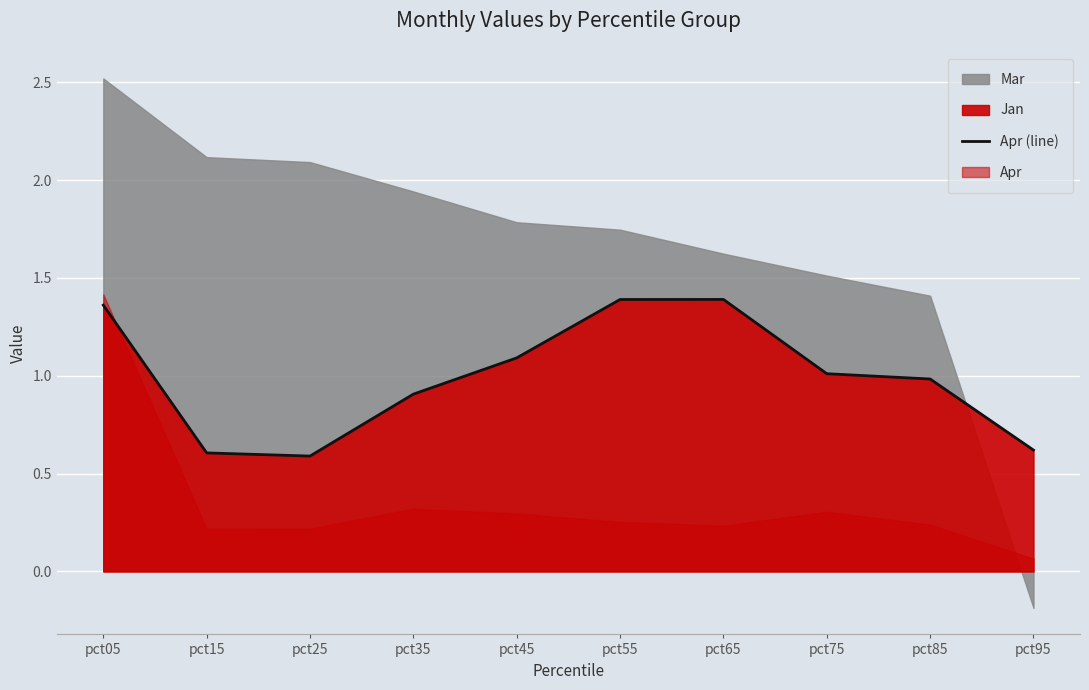

Is it true that the value at pct15 is 0.6?

True